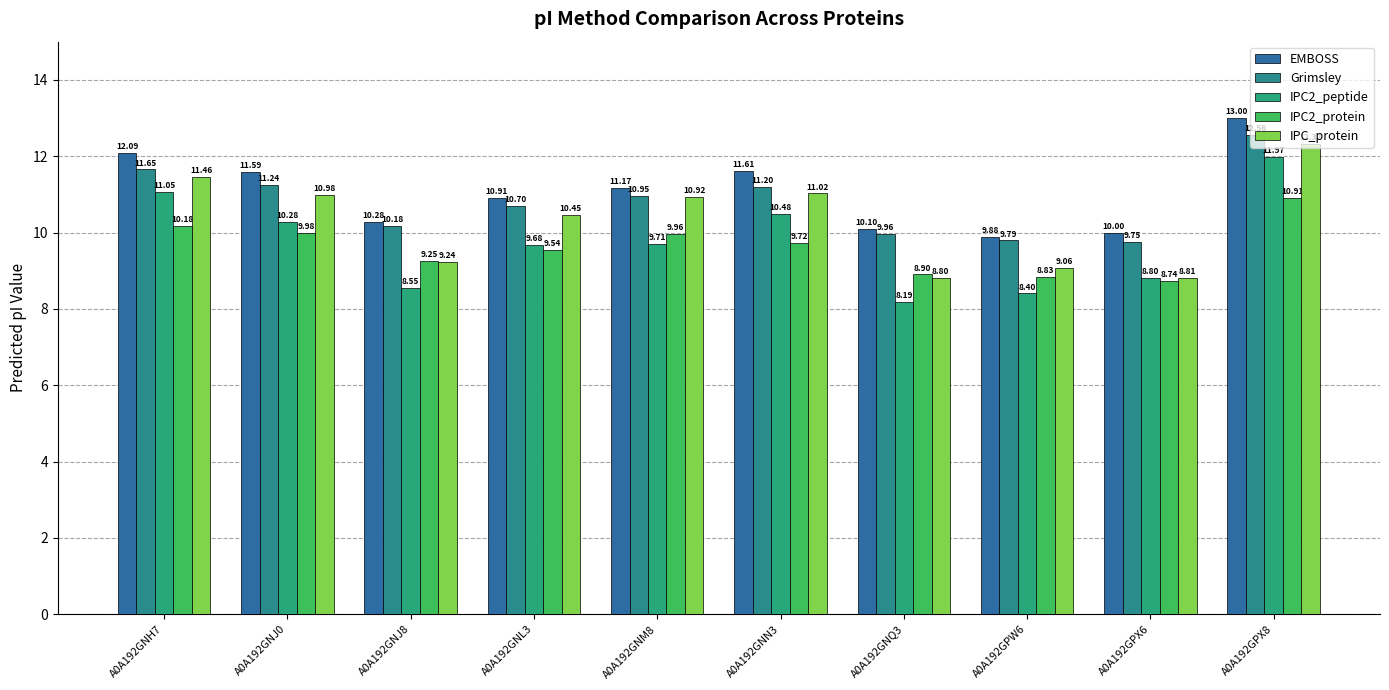

The value of IPC_protein at A0A192GNN3 is 11.0. True or false?

True